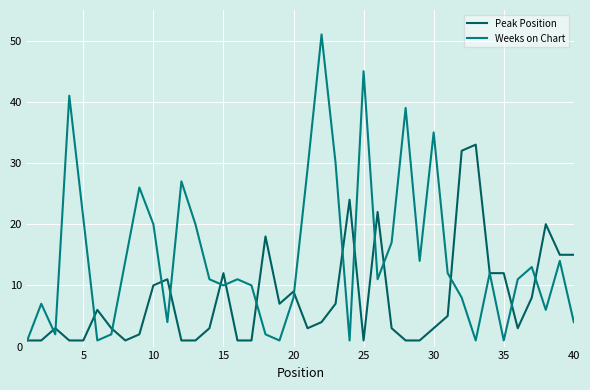

Which series has the widest spread of values?

Weeks on Chart